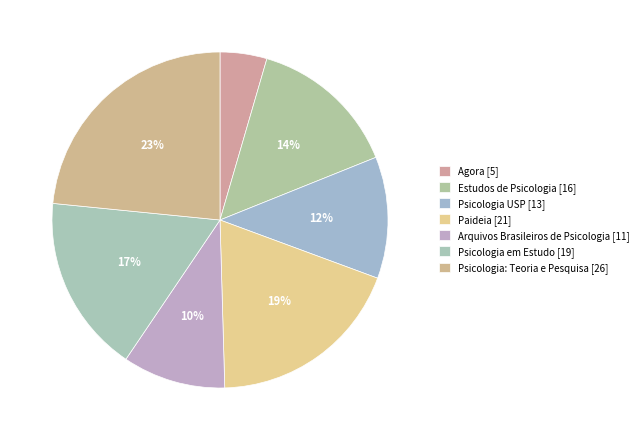

Rank the categories by value from highest to lowest.

Psicologia: Teoria e Pesquisa, Paideia, Psicologia em Estudo, Estudos de Psicologia, Psicologia USP, Arquivos Brasileiros de Psicologia, Agora